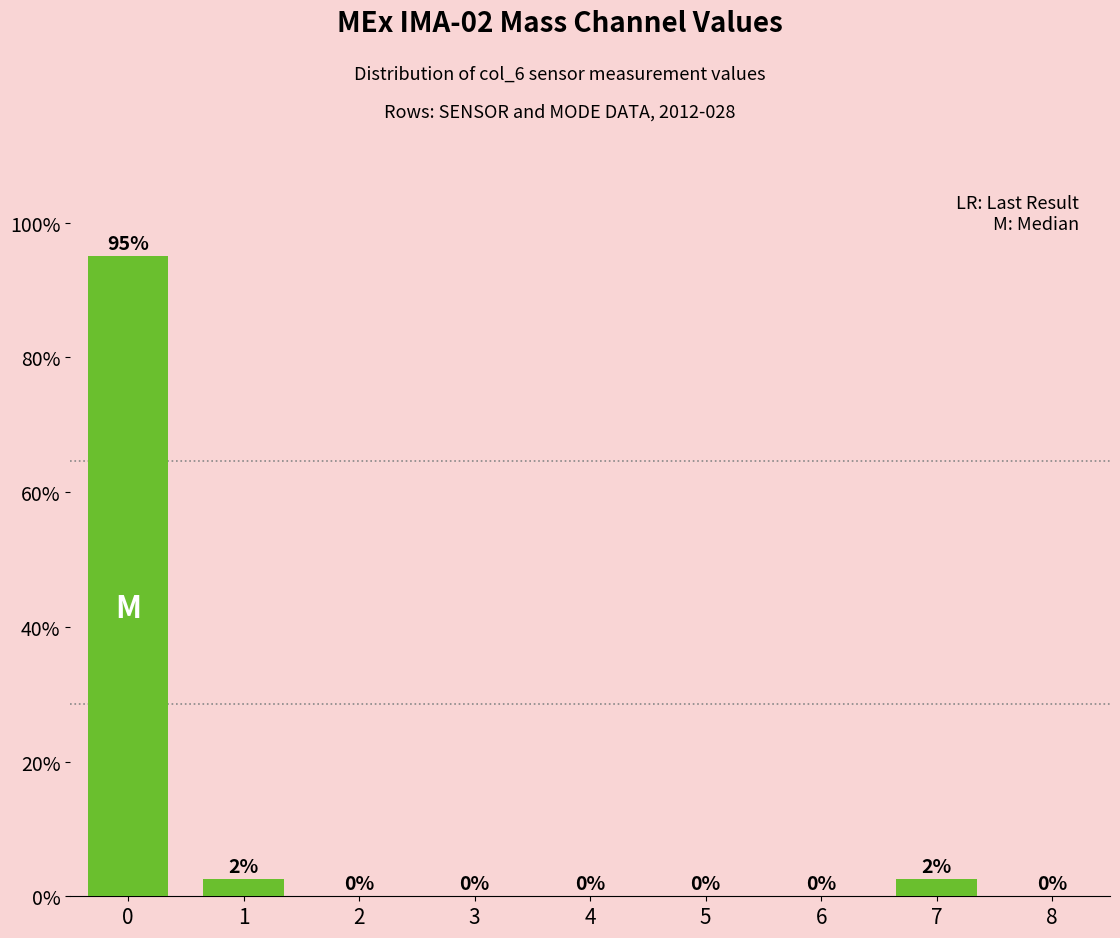

Is it true that the value at 2 is 0.0?

True